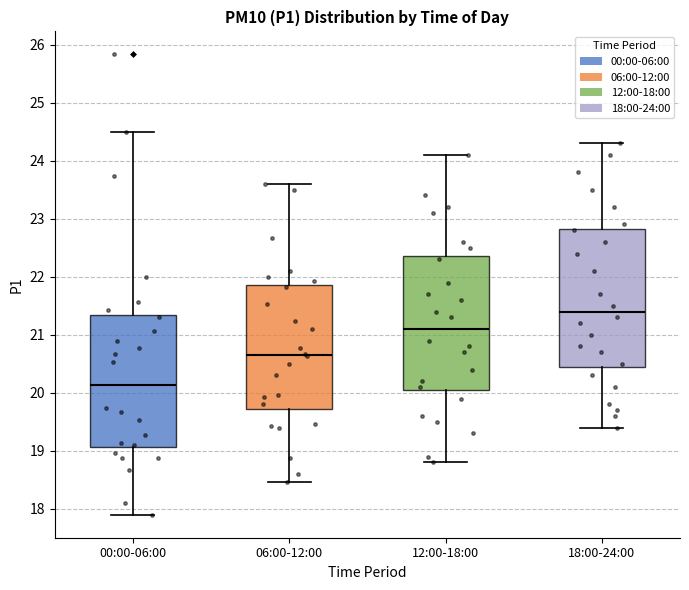

Reading left to right, read every box against the y-axis: the position of its median line, the range the box covers, and the ends of its whiskers. The values are not printed on the chart, so give them approximately, as read against the axis.

00:00-06:00: median 20.1, box 19.1 to 21.3, whiskers 17.9 to 24.5
06:00-12:00: median 20.7, box 19.7 to 21.9, whiskers 18.5 to 23.6
12:00-18:00: median 21.1, box 20.1 to 22.4, whiskers 18.8 to 24.1
18:00-24:00: median 21.4, box 20.5 to 22.8, whiskers 19.4 to 24.3